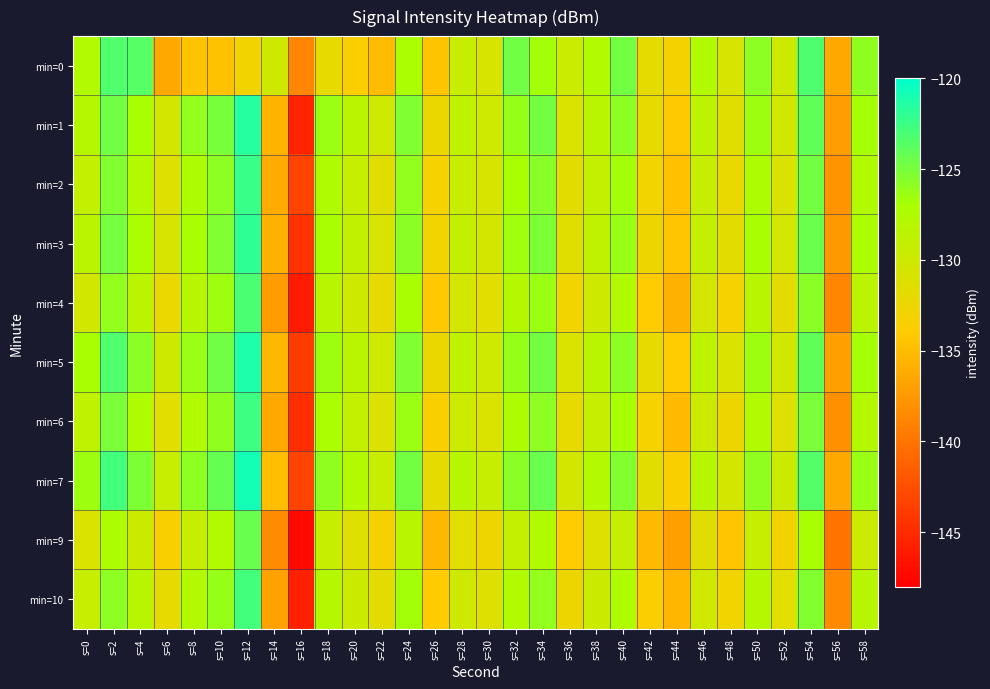

What is the spread (max minus min) of values at s=42?

3.5